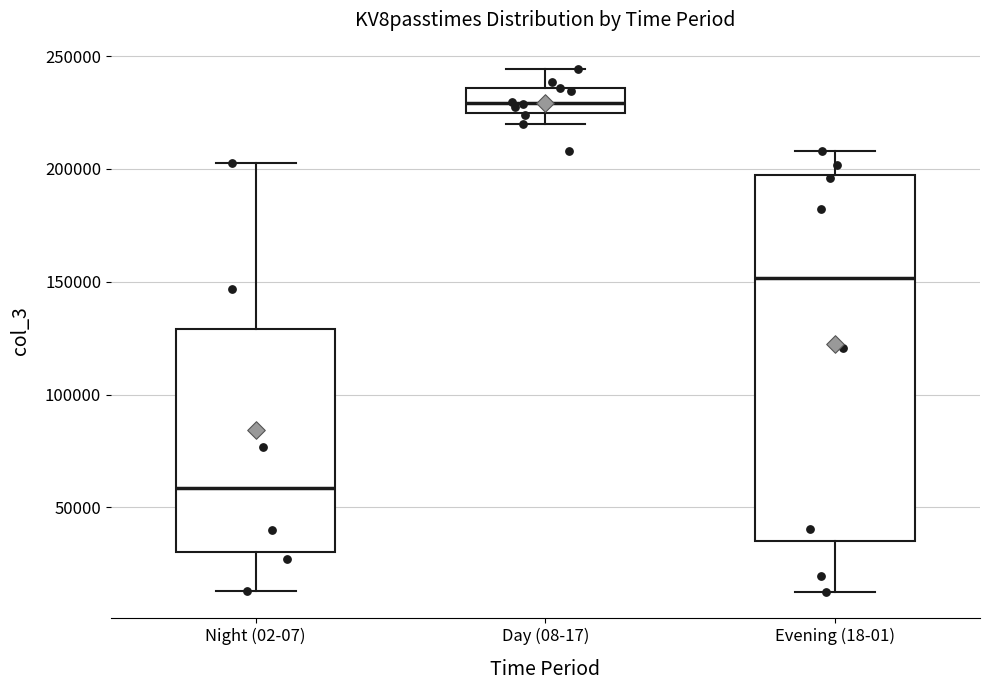

Reading left to right, transcribe this box plot: for each box, give where its median line is, the range the box spans, and where its two whiskers end, as read against the y-axis. The values are not printed on the chart, so give them approximately, as read against the axis.

Night (02-07): median 60000, box 30000 to 130000, whiskers 15000 to 200000
Day (08-17): median 230000, box 225000 to 235000, whiskers 220000 to 245000
Evening (18-01): median 150000, box 35000 to 195000, whiskers 10000 to 210000